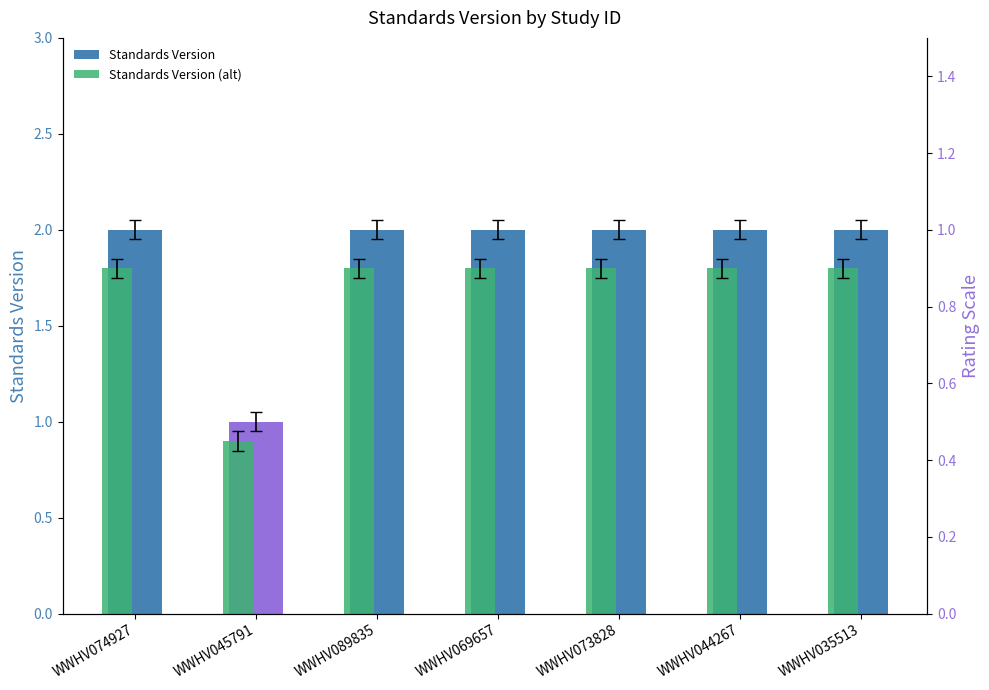

What is the difference between the maximum and minimum values in the Standards Version series?

1.0